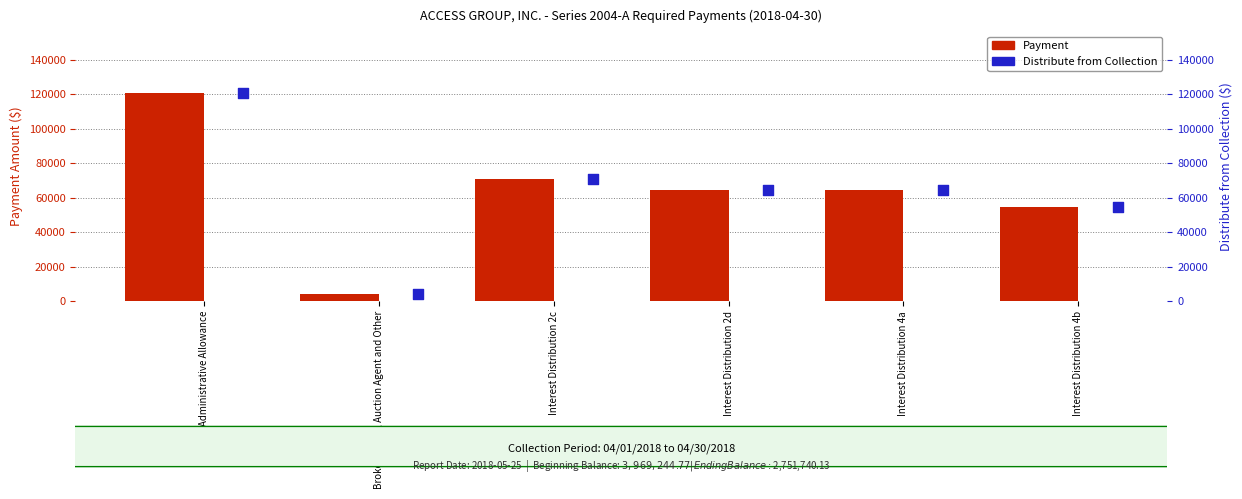

Which series reaches the maximum Y coordinate?

Payment